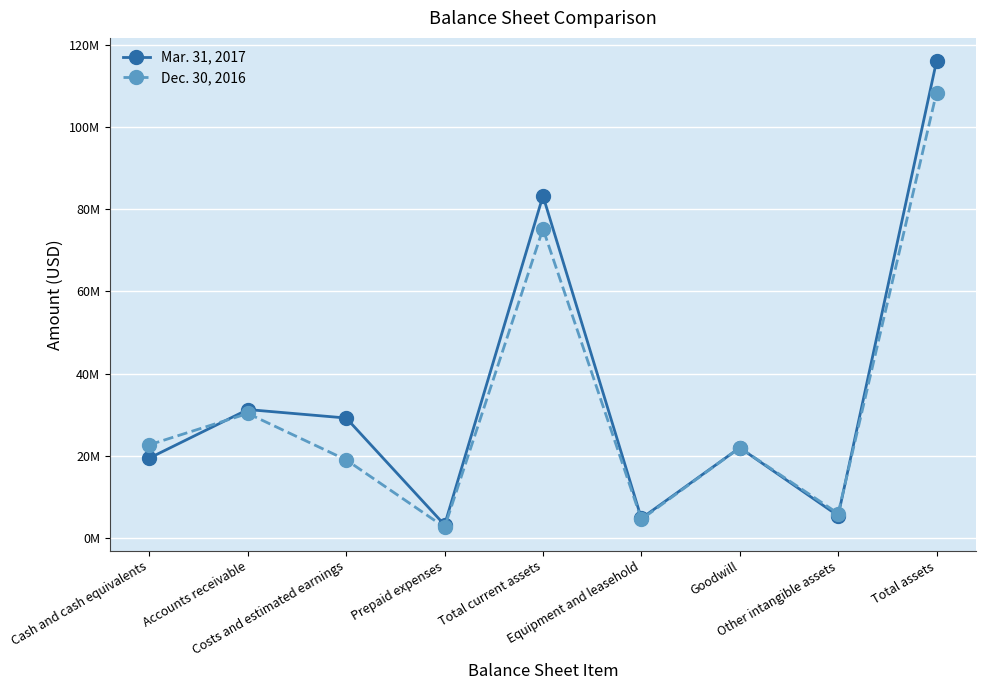

At which category is the sum across all series the highest?

Total assets